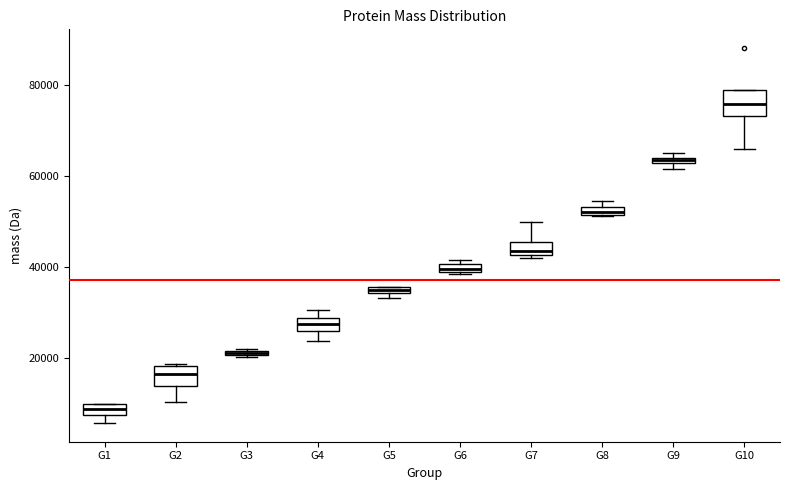

Where is the lower edge of the box for G6 on the y-axis? The values are not printed on the chart, so give them approximately, as read against the axis.

38000